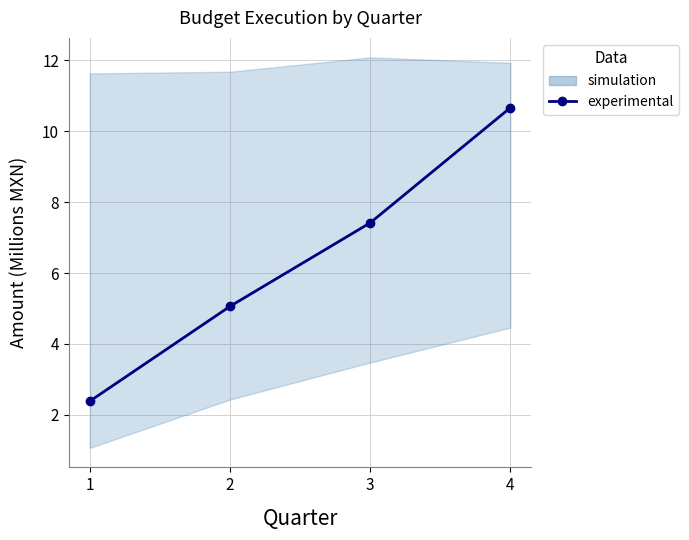

Reading left to right, transcribe all the data shown in this chart.

1=2.4	2=5.1	3=7.4	4=10.7